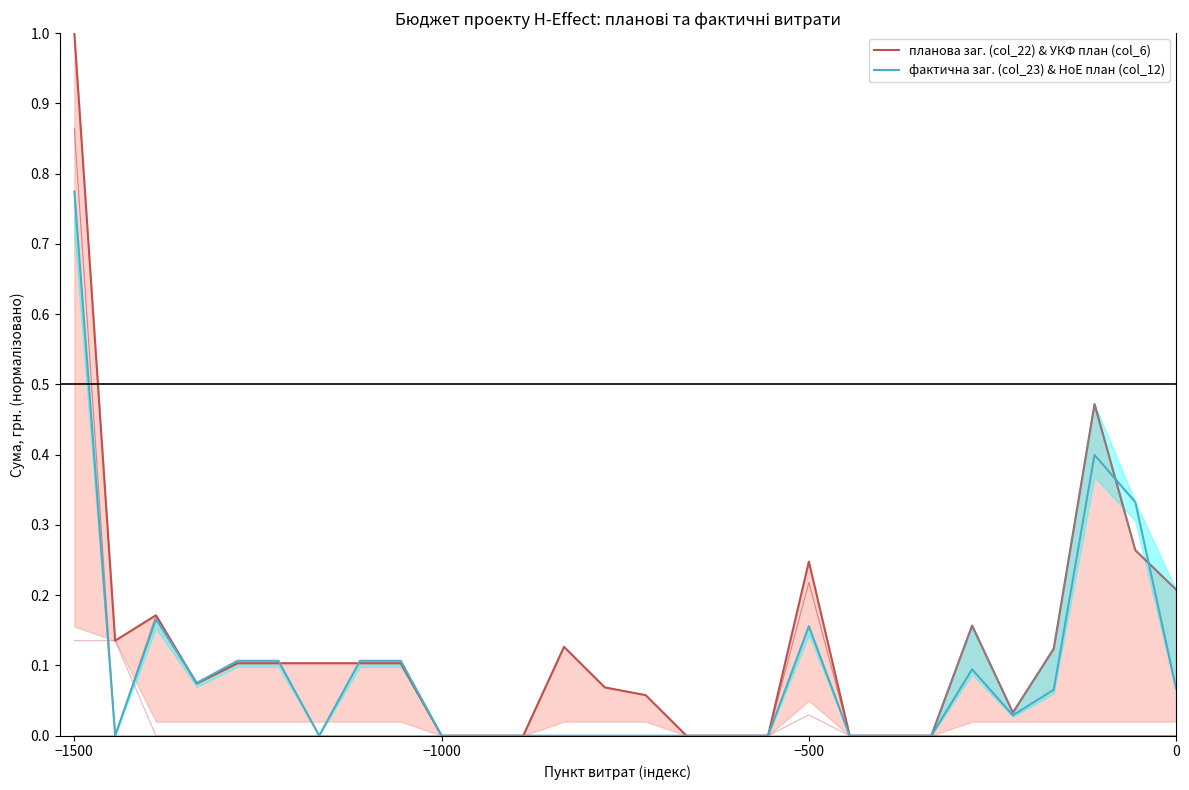

The фактична заг. (col_23) & HoE план (col_12) series shows 0.4 at 17. True or false?

False